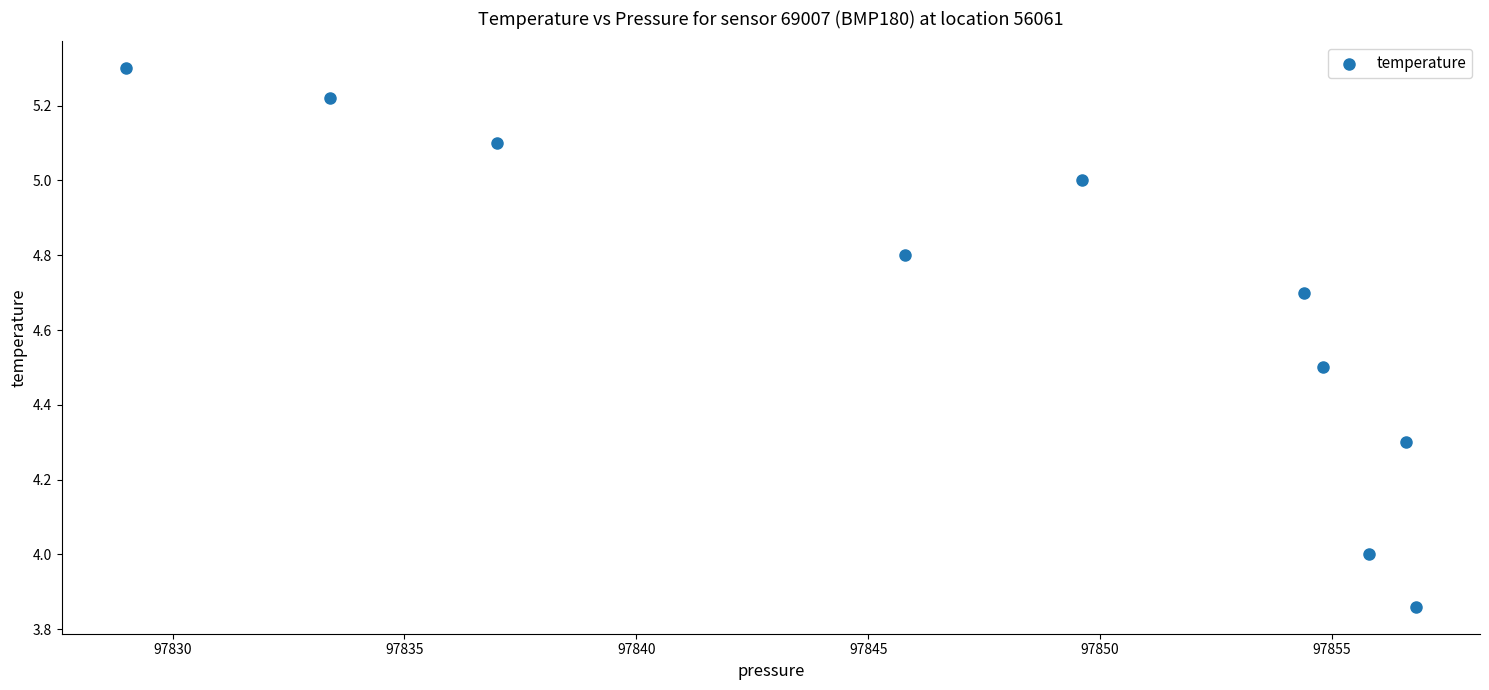

What is the average Y value?

4.7